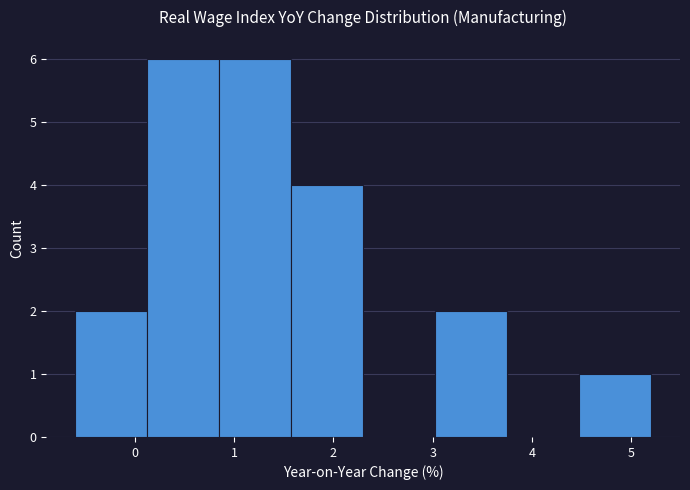

What is the height of the bar covering -0.6 to 0.1 on the x-axis? Neither the bar edges nor the heights are printed on the chart, so give them approximately, as read against the axes.

2